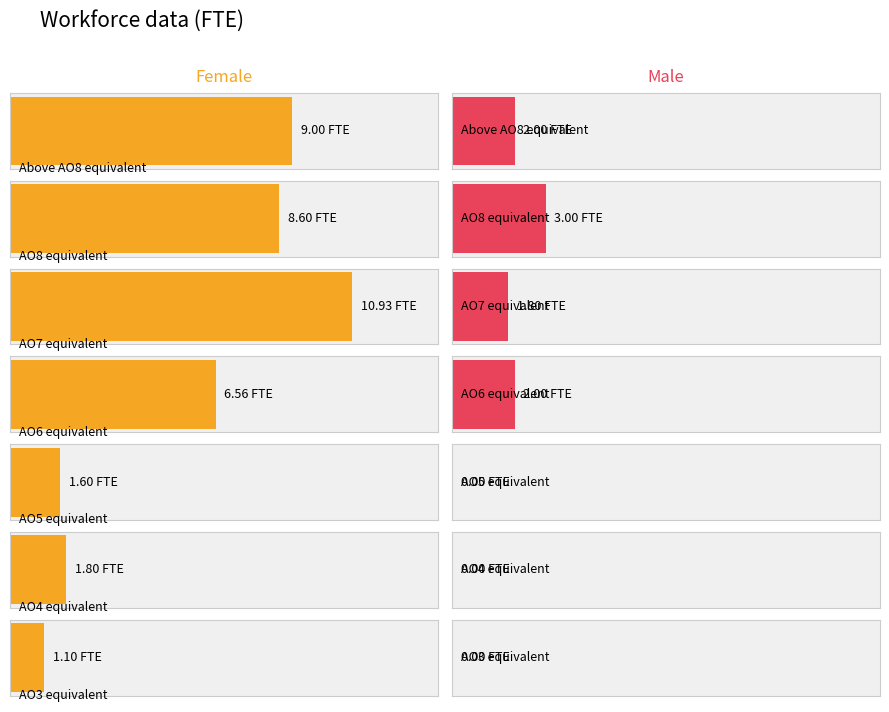

Which series has the widest spread of values?

Female